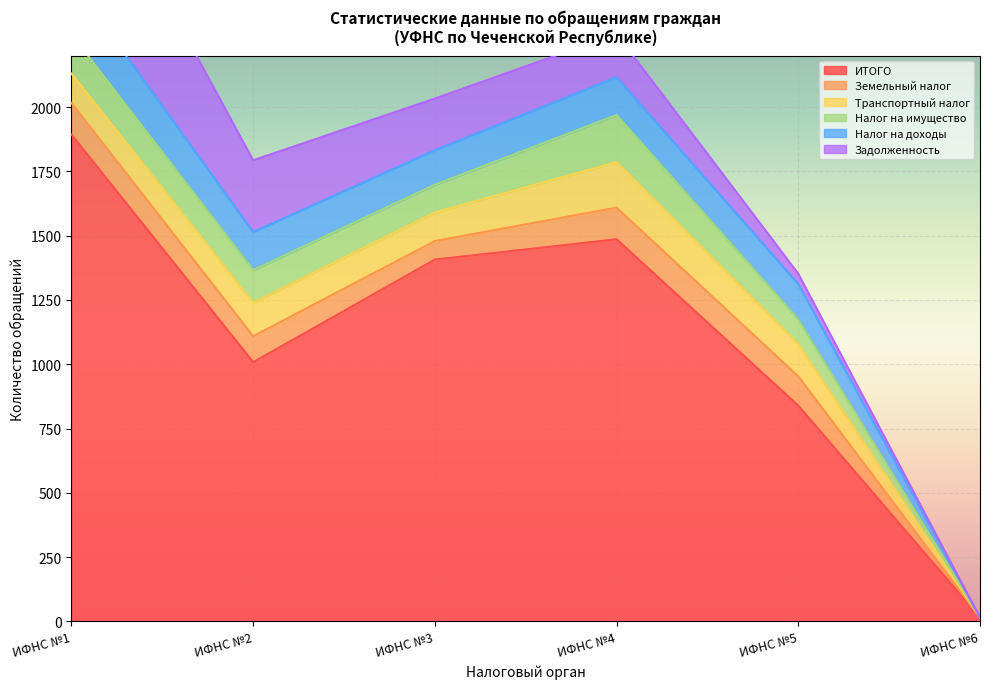

At which label does Налог на имущество first exceed 127?

ИФНС №1